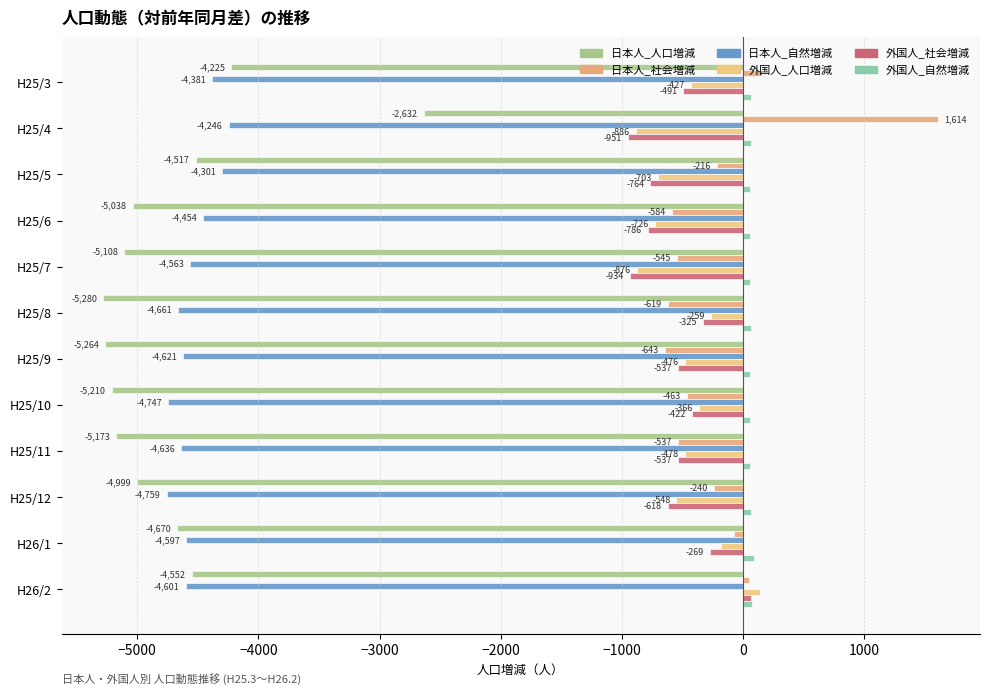

What are all the series names shown in the legend?

日本人_人口増減, 日本人_社会増減, 日本人_自然増減, 外国人_人口増減, 外国人_社会増減, 外国人_自然増減